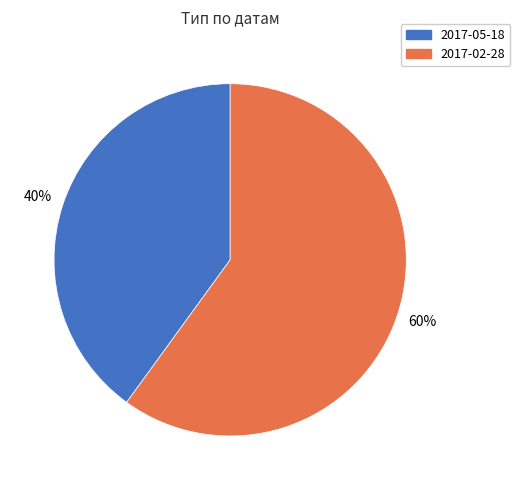

Is the sum of 2017-02-28 and 2017-05-18 greater than half?

Yes